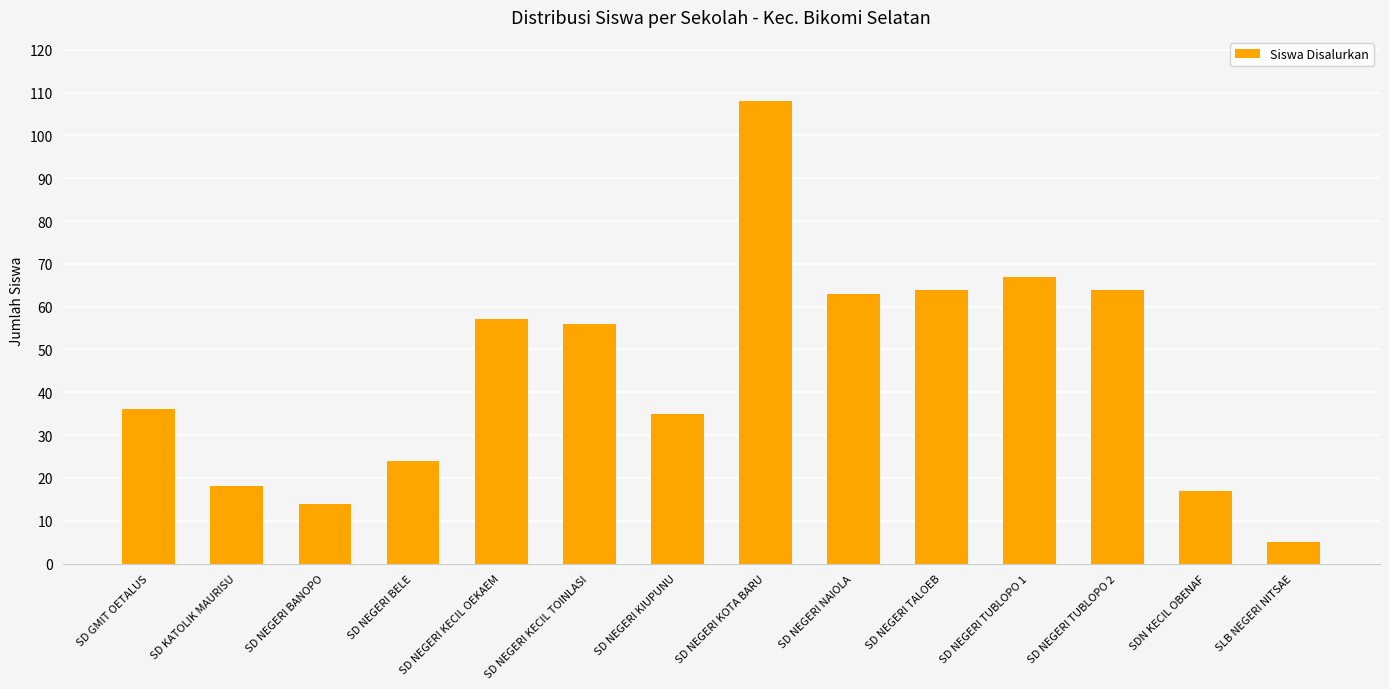

The value at SD NEGERI BANOPO is 14. True or false?

True